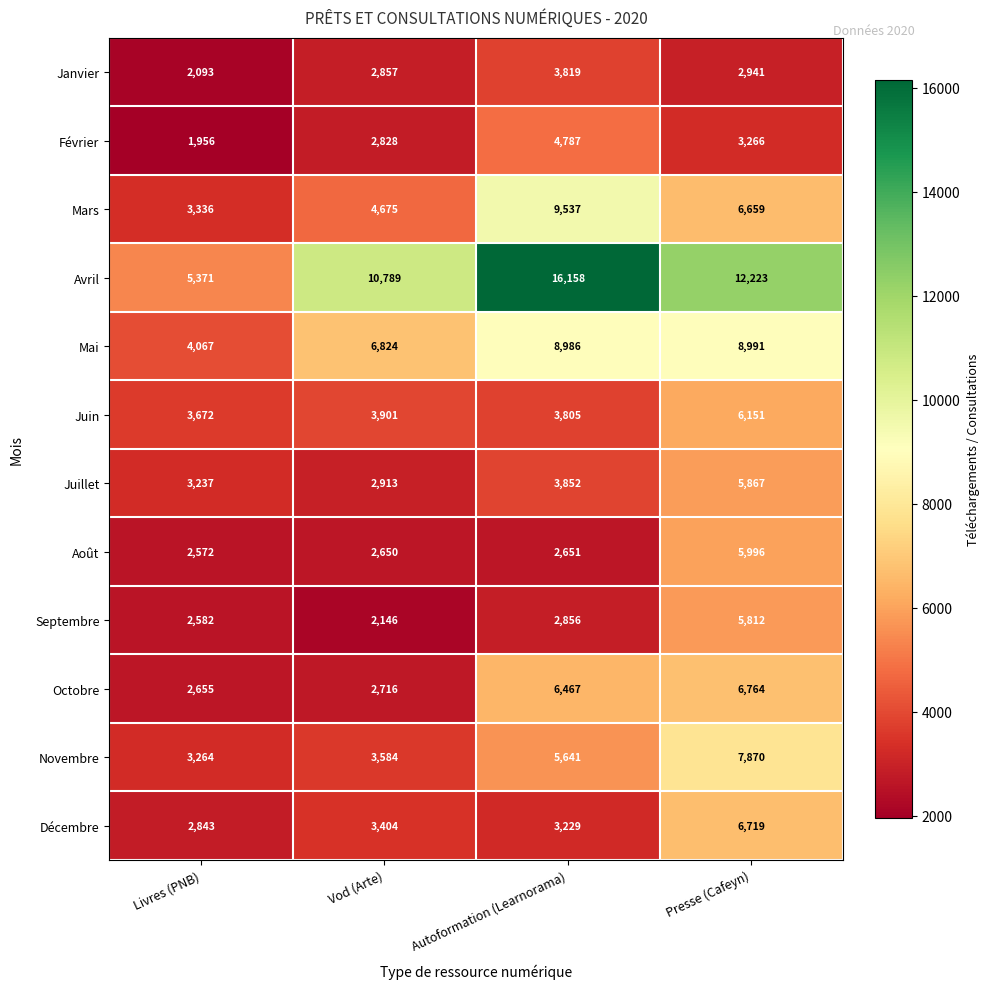

At Presse (Cafeyn), list the series in order from largest to smallest.

Avril, Mai, Novembre, Octobre, Décembre, Mars, Juin, Août, Juillet, Septembre, Février, Janvier